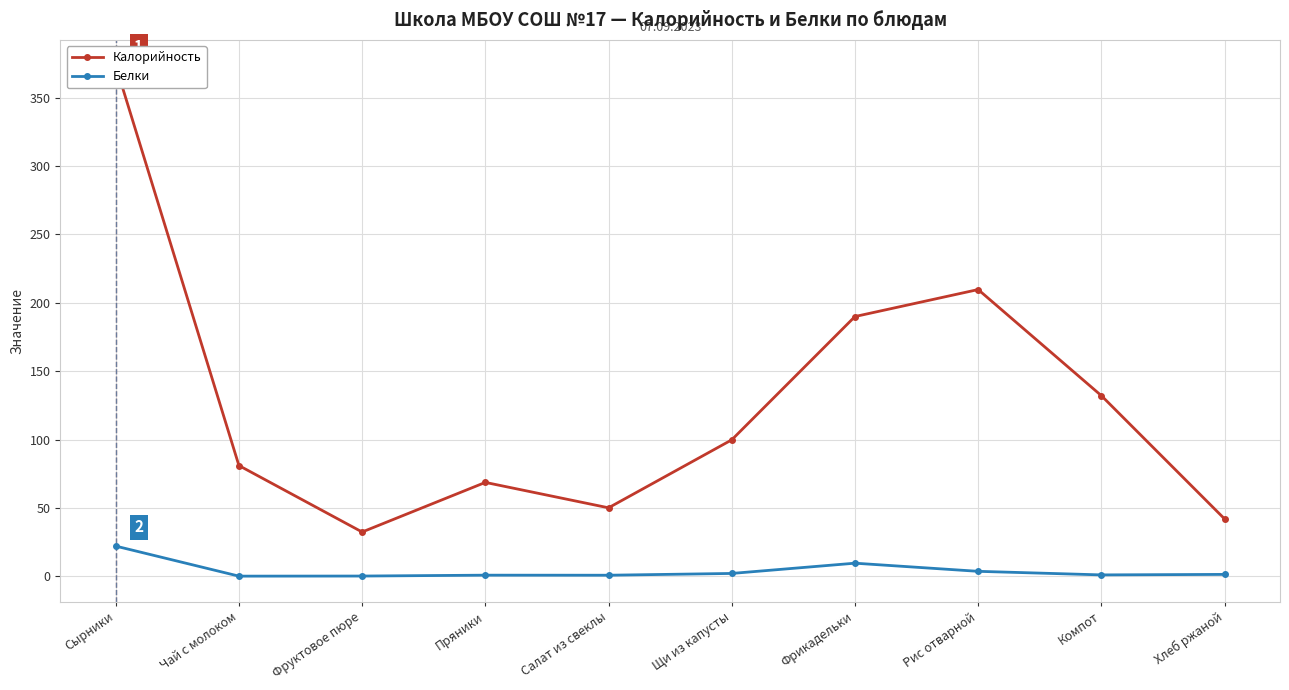

What is the label of the 8th point from the right?

Фруктовое пюре